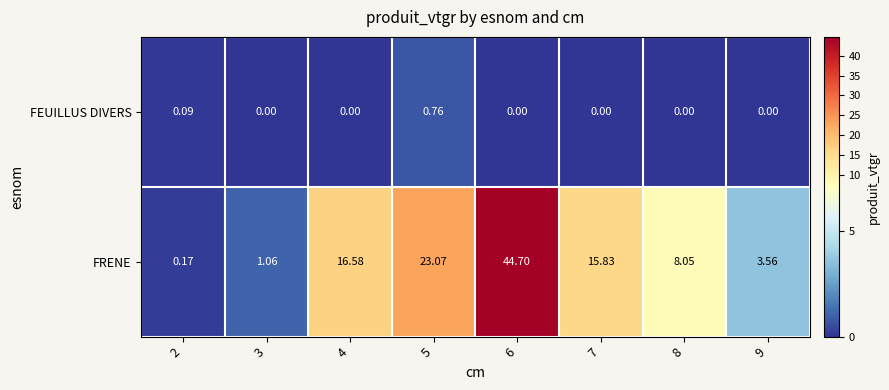

Which series has the widest spread of values?

FRENE